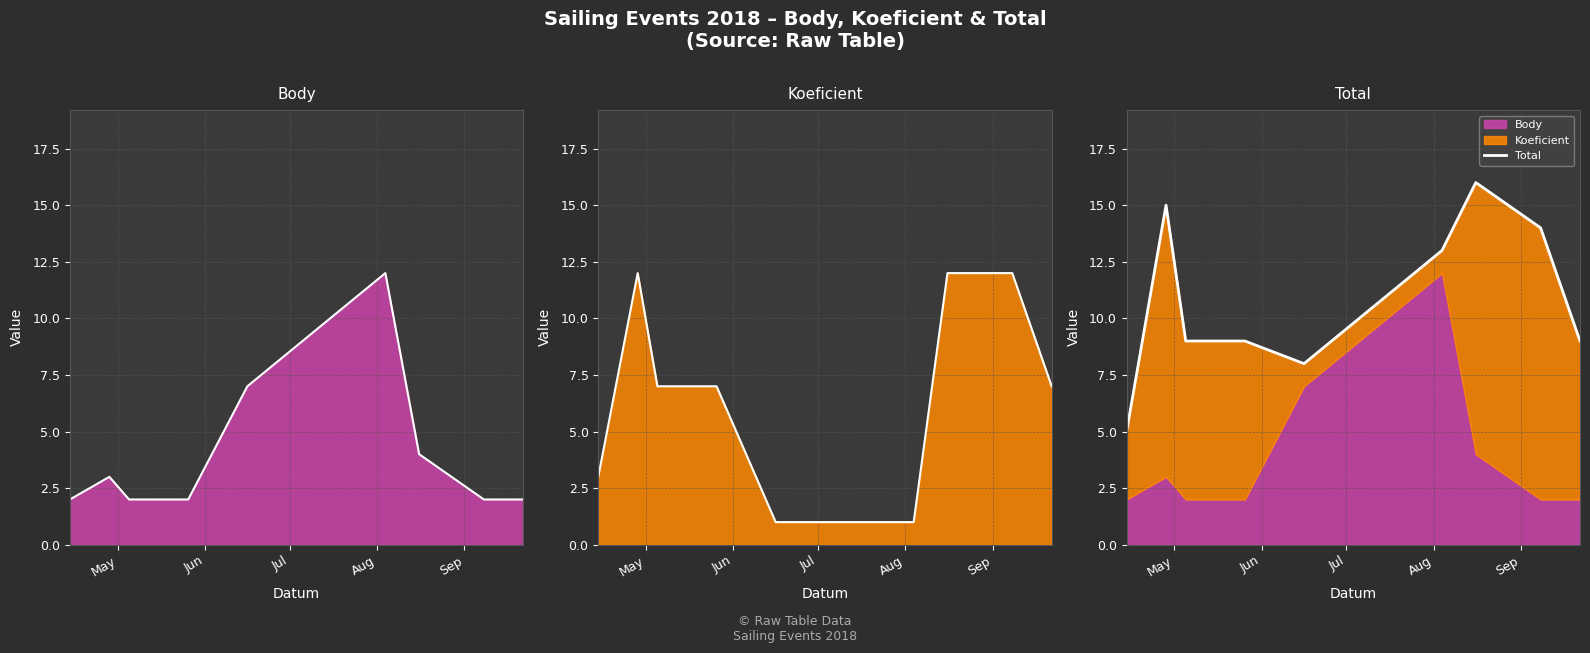

Is it true that the value at 5 is 22?

False